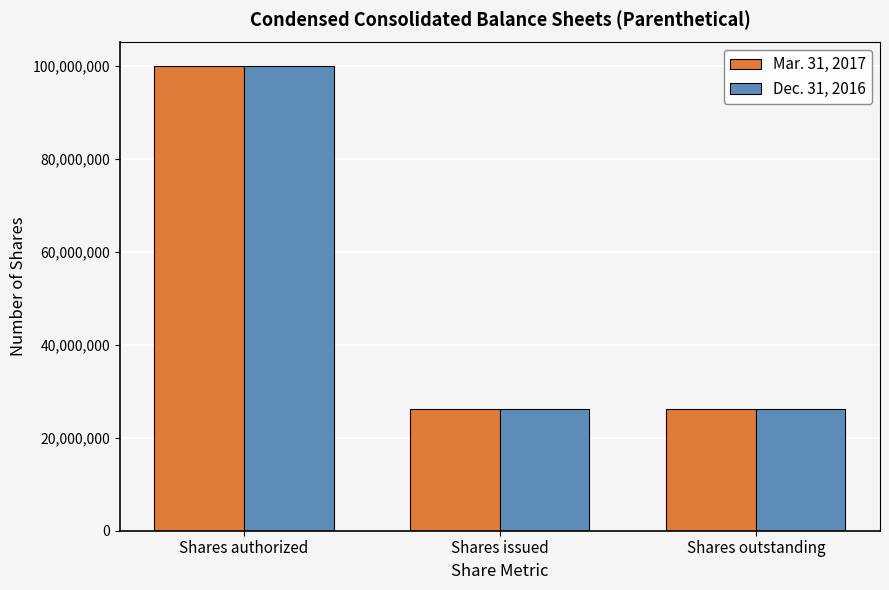

What is the difference between the maximum and minimum values in the Dec. 31, 2016 series?

73873951